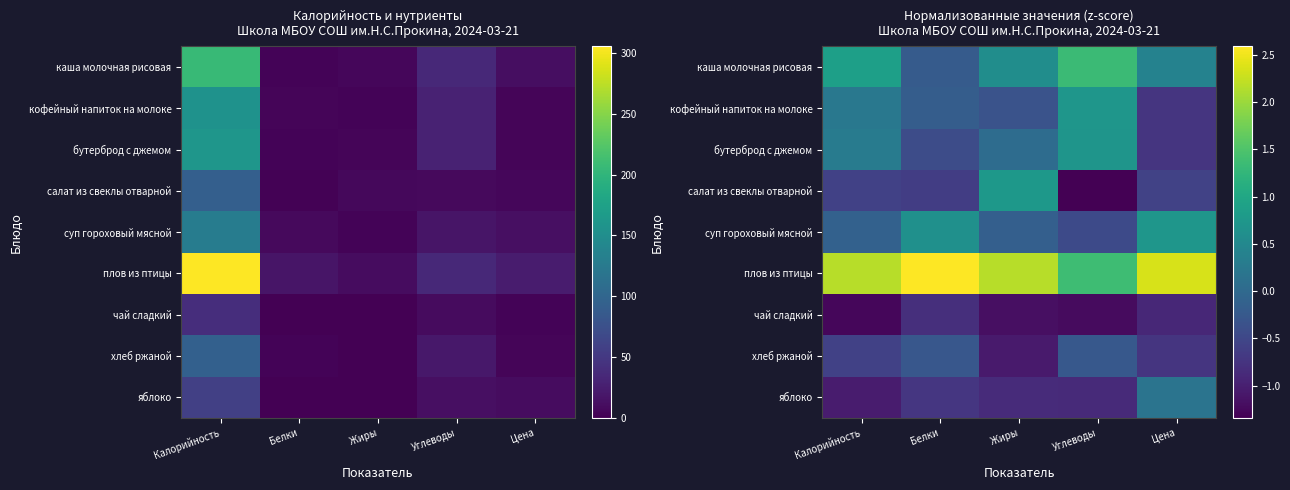

Rank the series by their maximum value, from lowest to highest.

чай сладкий, хлеб ржаной, яблоко, бутерброд с джемом, кофейный напиток на молоке, суп гороховый мясной, салат из свеклы отварной, каша молочная рисовая, плов из птицы